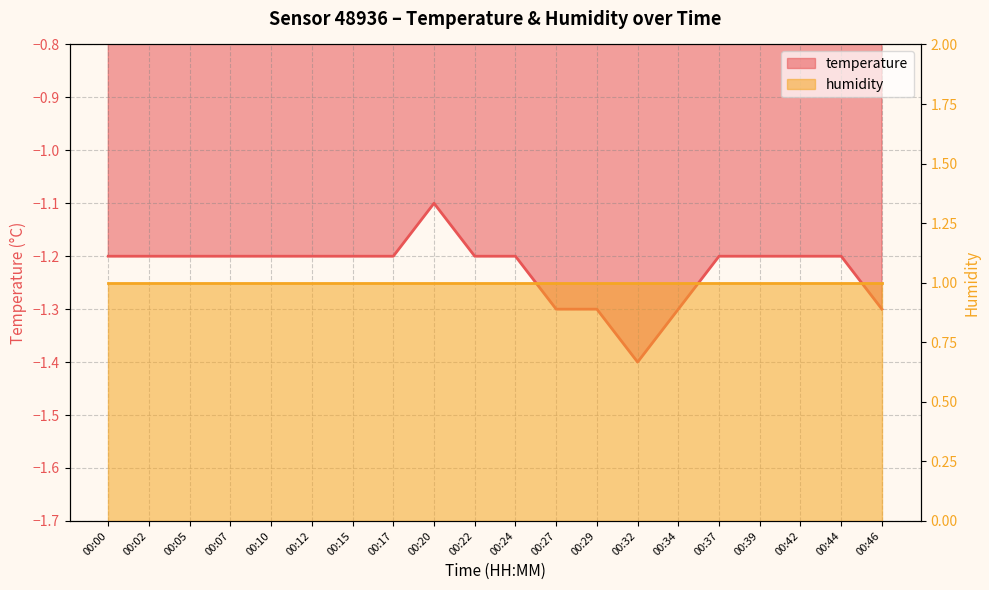

Reading left to right, extract all data points from this chart.

-1.2	-1.2	-1.2	-1.2	-1.2	-1.2	-1.2	-1.2	-1.1	-1.2	-1.2	-1.3	-1.3	-1.4	-1.3	-1.2	-1.2	-1.2	-1.2	-1.3